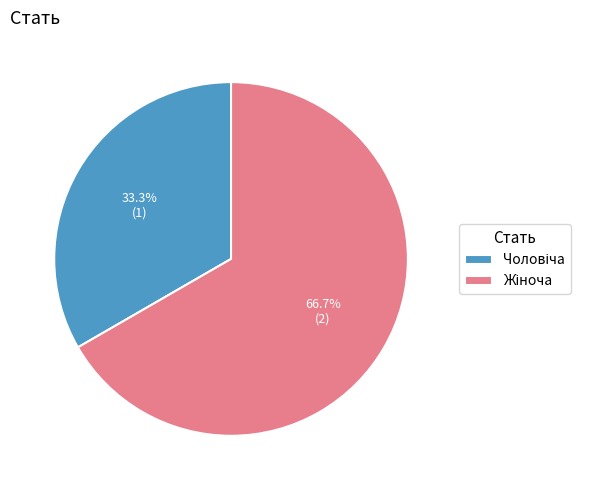

Is there a majority slice in this chart?

Yes